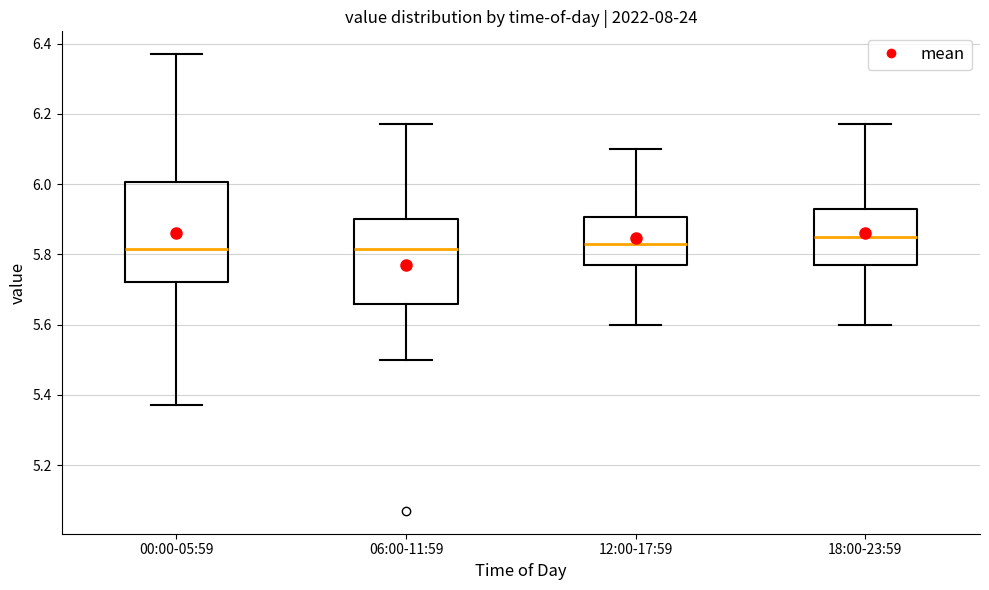

Reading left to right, read every box against the y-axis: the position of its median line, the range the box covers, and the ends of its whiskers. The values are not printed on the chart, so give them approximately, as read against the axis.

00:00-05:59: median 5.82, box 5.72 to 6.00, whiskers 5.38 to 6.38
06:00-11:59: median 5.82, box 5.66 to 5.90, whiskers 5.50 to 6.18
12:00-17:59: median 5.84, box 5.78 to 5.90, whiskers 5.60 to 6.10
18:00-23:59: median 5.86, box 5.78 to 5.94, whiskers 5.60 to 6.18